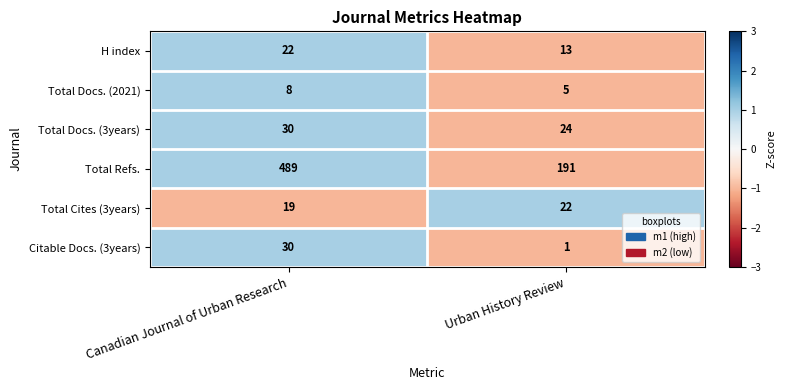

Reading left to right, extract all data points from this chart.

H index: 22	13
Total Docs. (2021): 8	5
Total Docs. (3years): 30	24
Total Refs.: 489	191
Total Cites (3years): 19	22
Citable Docs. (3years): 30	1